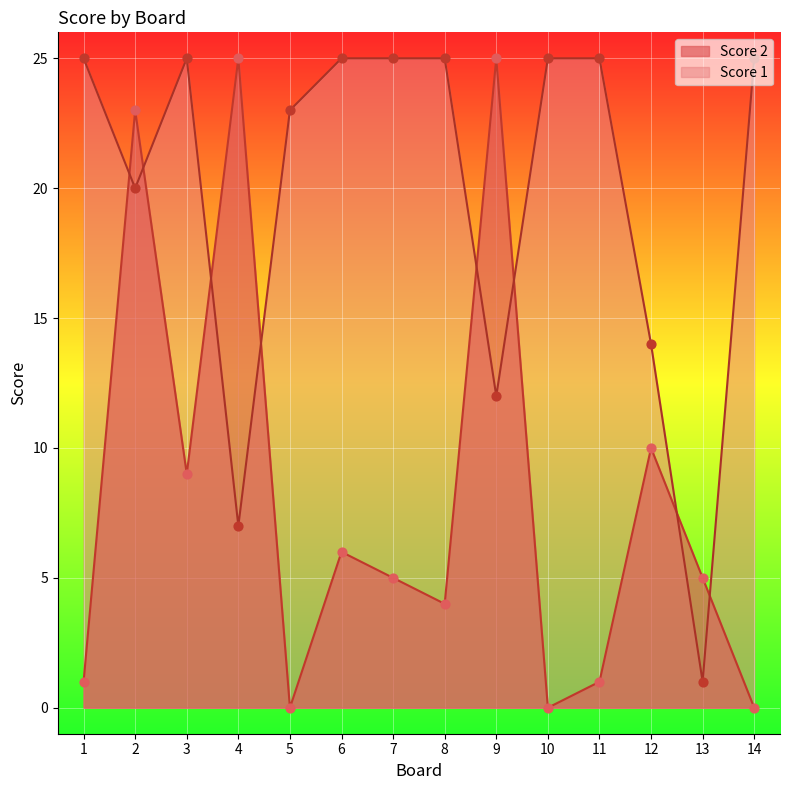

What is the total value across all series at 10?

25